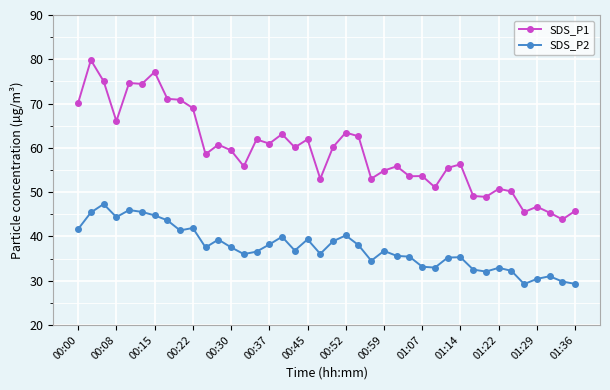

What is the minimum value shown in the chart?

29.2